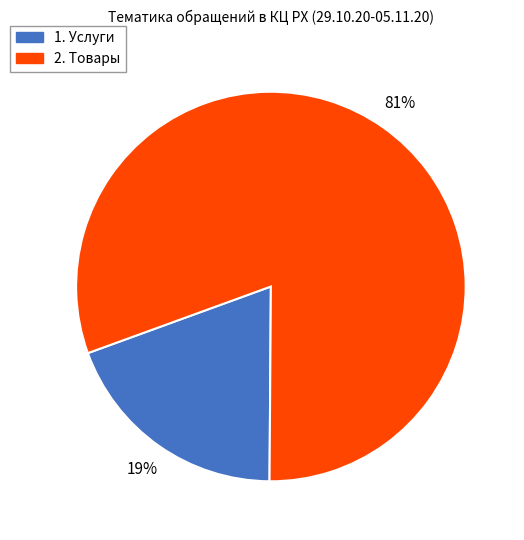

What percentage is the 2. Товары slice, to the nearest percent?

81%